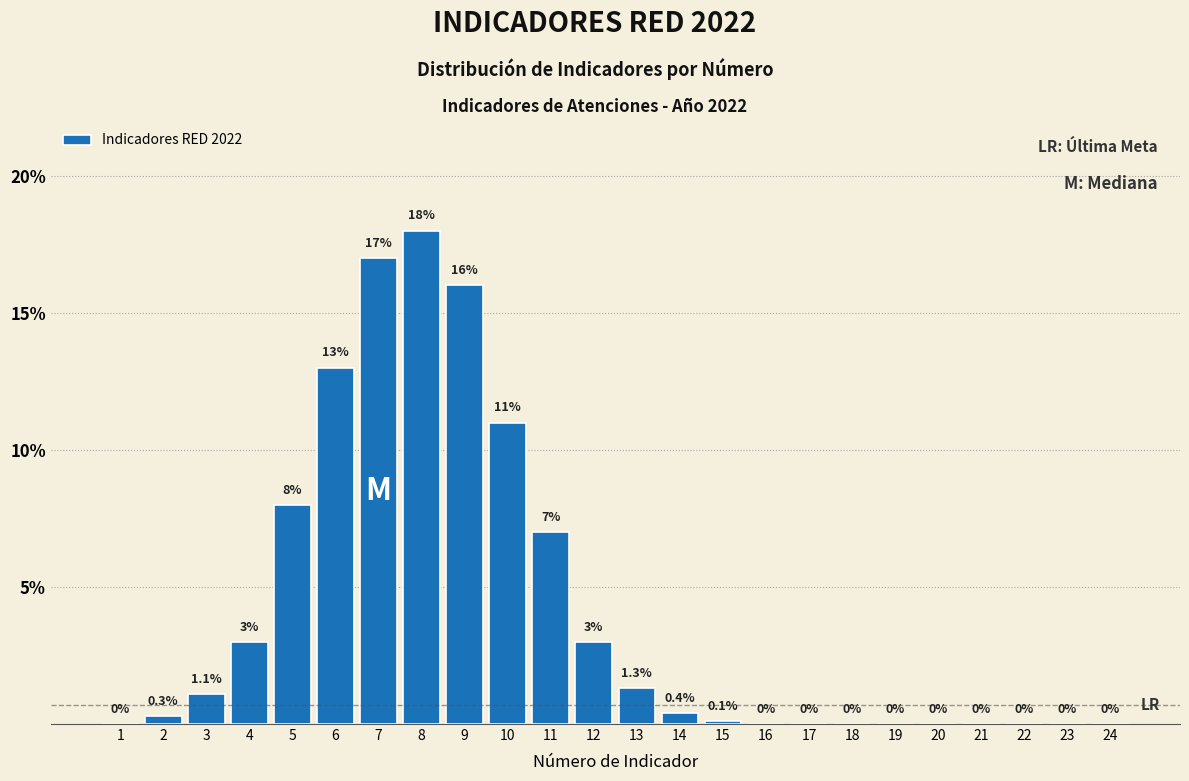

Reading left to right, list all the values displayed in this chart.

1=0.0	2=0.3	3=1.1	4=3.0	5=8.0	6=13.0	7=17.0	8=18.0	9=16.0	10=11.0	11=7.0	12=3.0	13=1.3	14=0.4	15=0.1	16=0.0	17=0.0	18=0.0	19=0.0	20=0.0	21=0.0	22=0.0	23=0.0	24=0.0